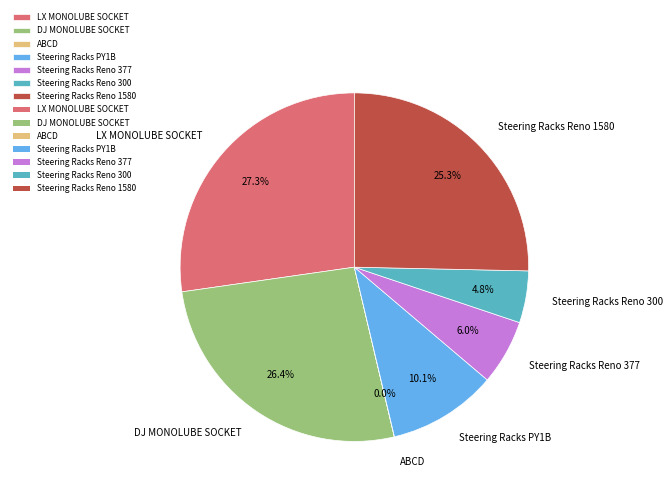

True or false: Steering Racks Reno 1580 accounts for 25% of the total.

True